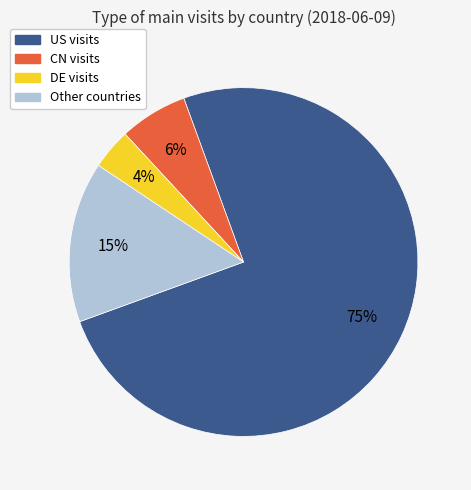

Is there any slice that represents more than half of the pie?

Yes